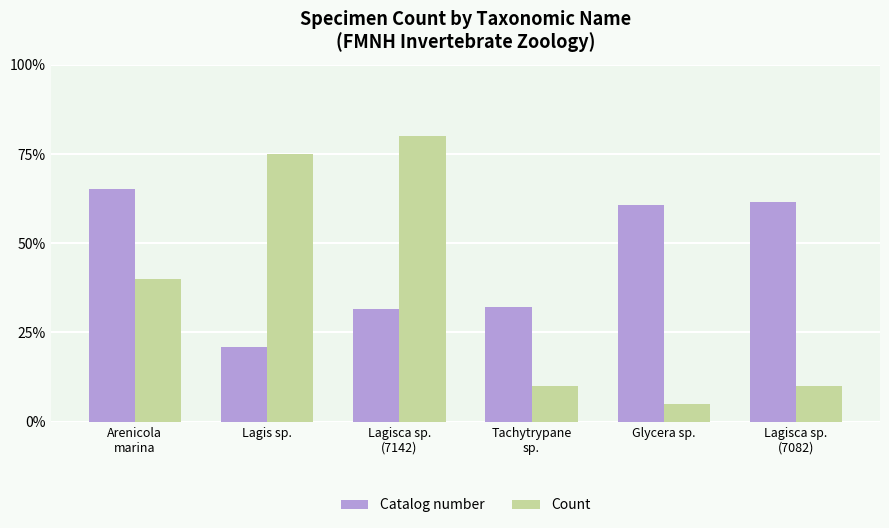

Which series has the largest range (max minus min)?

Count